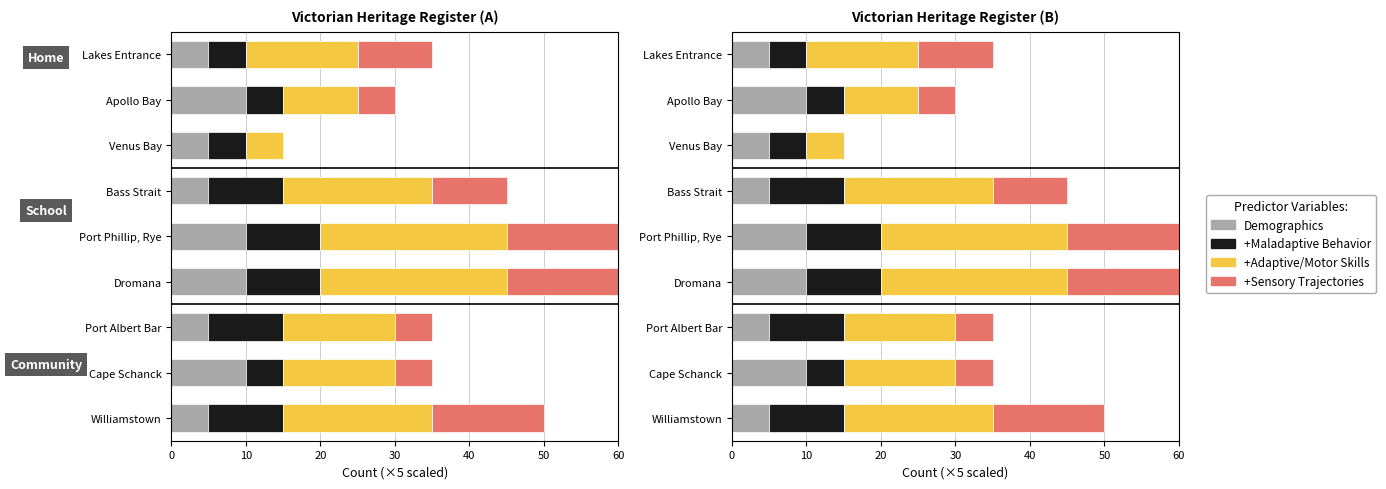

The Demographics series shows 0 at Port Phillip, Williamstown. True or false?

False